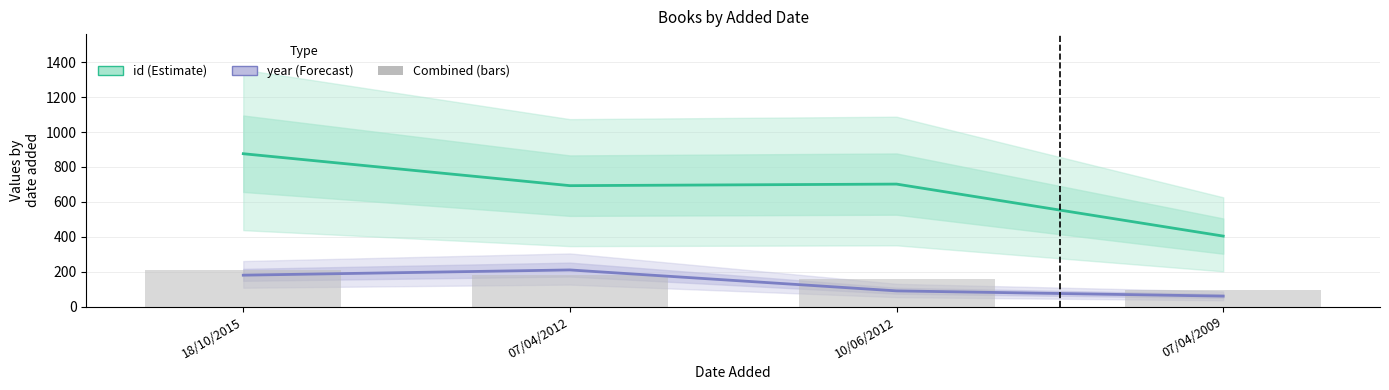

How many values in the year (Forecast) series are below 180?

2